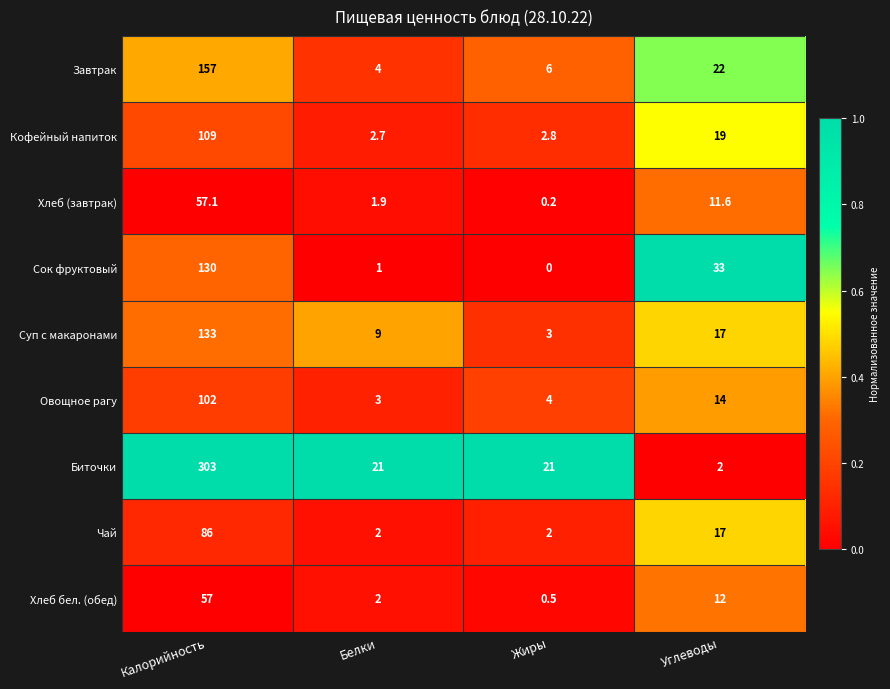

How many distinct data groups are displayed?

9